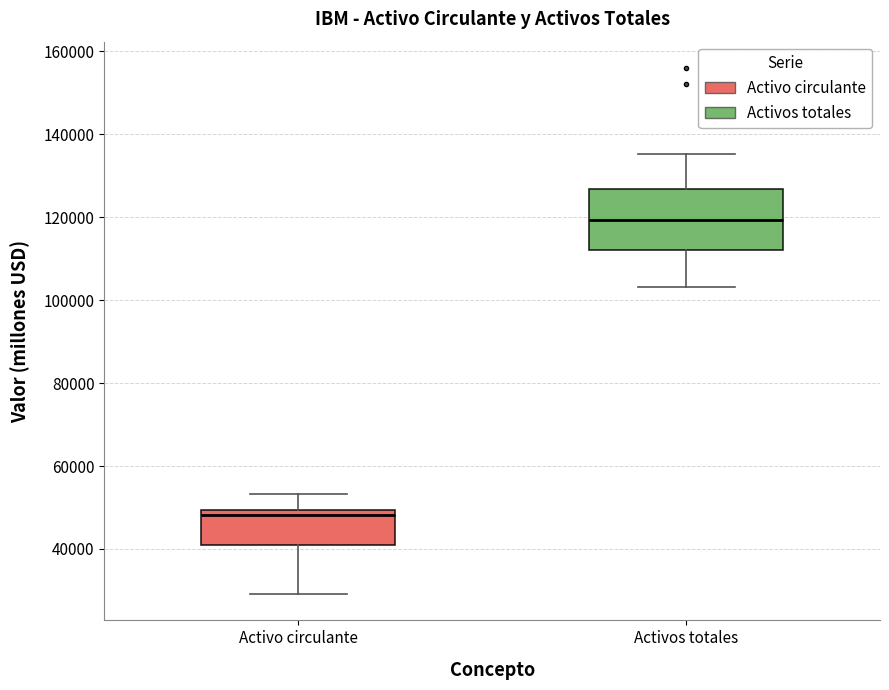

Reading left to right, read every box against the y-axis: the position of its median line, the range the box covers, and the ends of its whiskers. The values are not printed on the chart, so give them approximately, as read against the axis.

Activo circulante: median 48000, box 40000 to 50000, whiskers 30000 to 54000
Activos totales: median 120000, box 112000 to 126000, whiskers 104000 to 136000